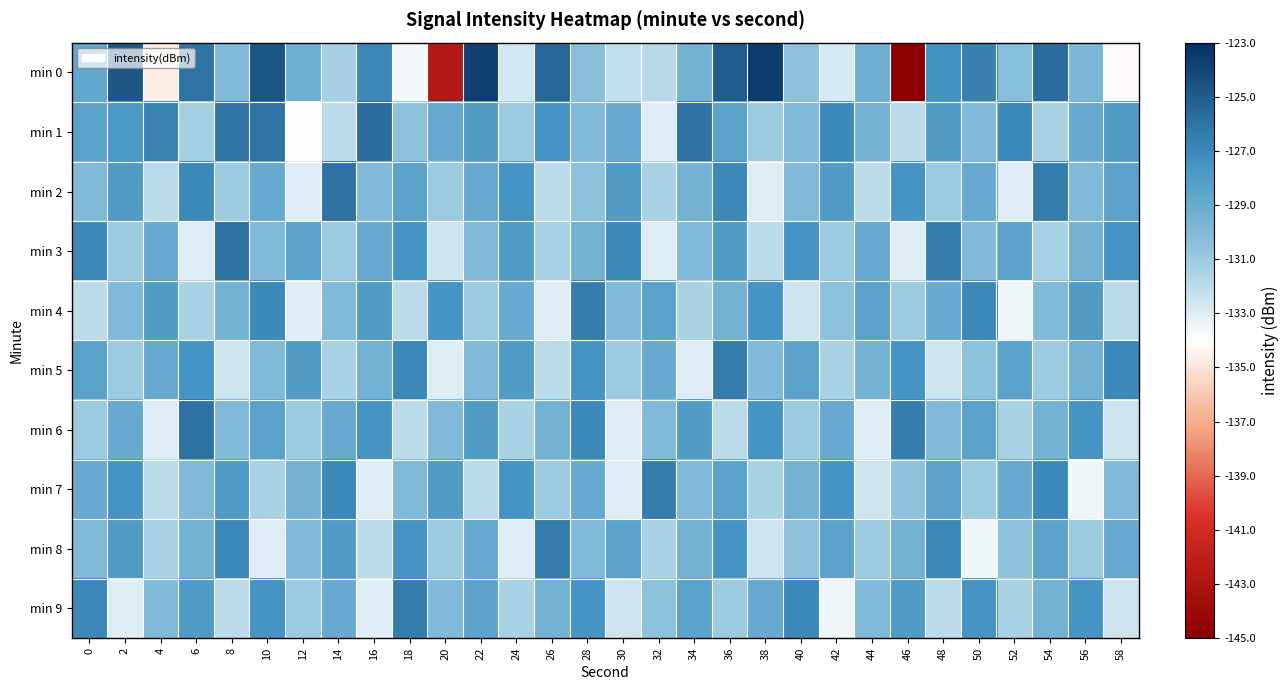

What is the maximum value shown in the chart?

-123.6